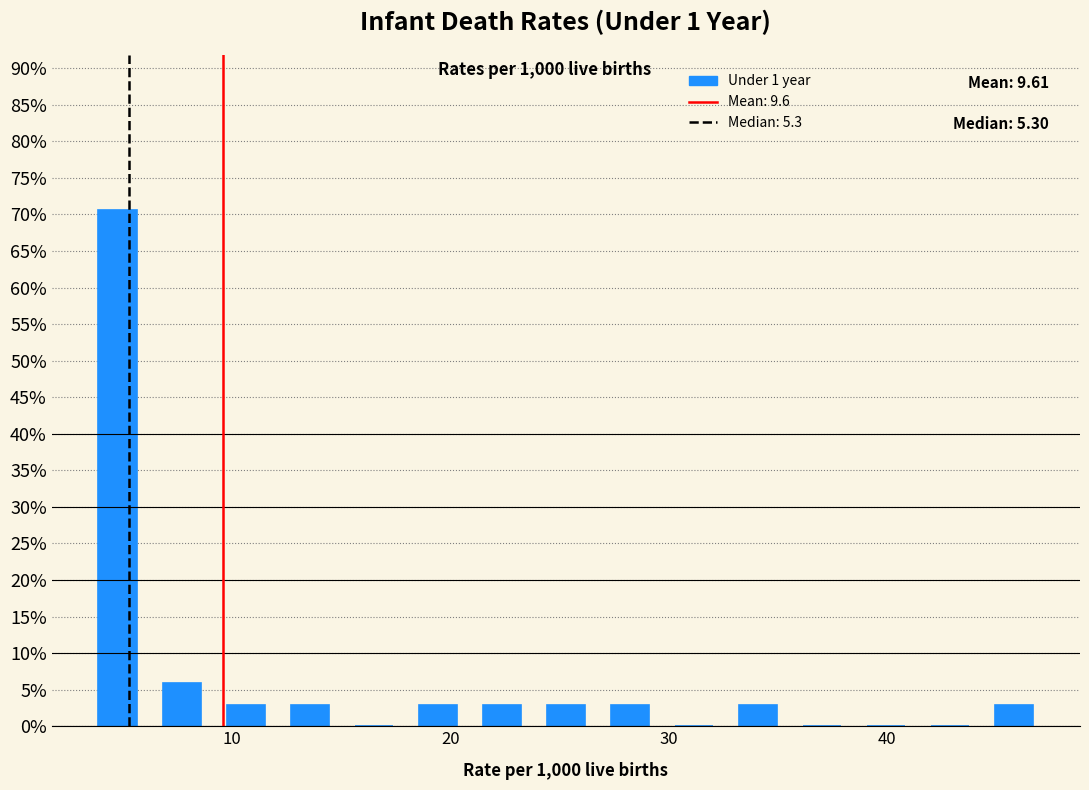

Read against the x-axis, roughly where is the centre of the tallest bar?

5